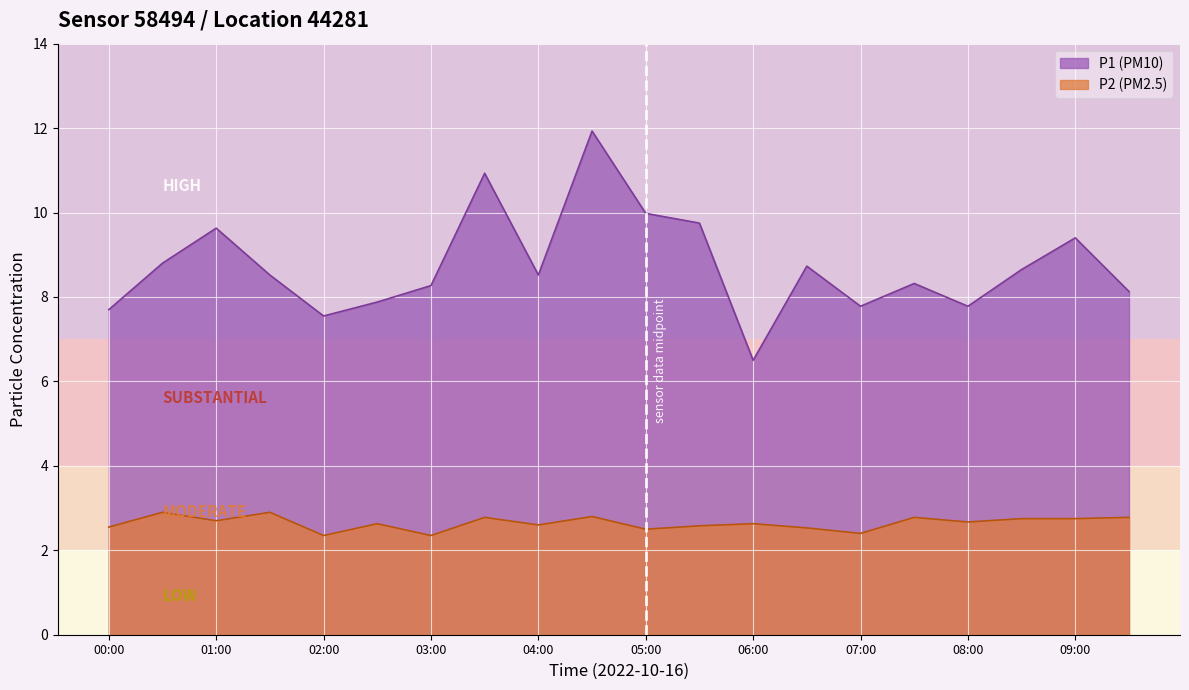

List the labels in order of P1 value, smallest first.

06:00, 02:00, 00:00, 07:00, 08:00, 02:30, 09:30, 03:00, 07:30, 01:30, 04:00, 08:30, 06:30, 00:30, 09:00, 01:00, 05:30, 05:00, 03:30, 04:30